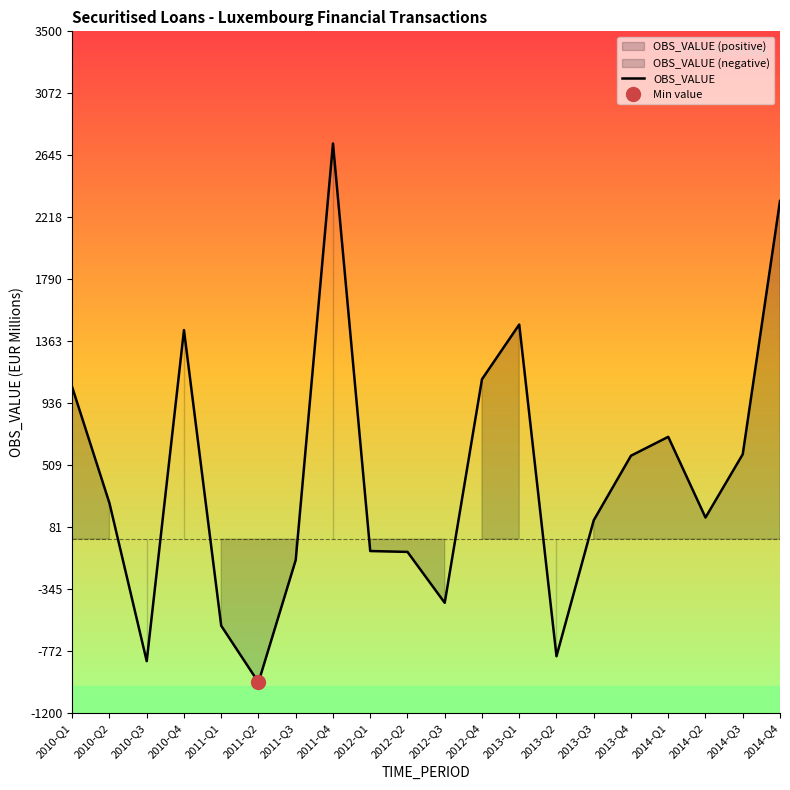

Which label corresponds to the smallest value in the chart?

2011-Q2